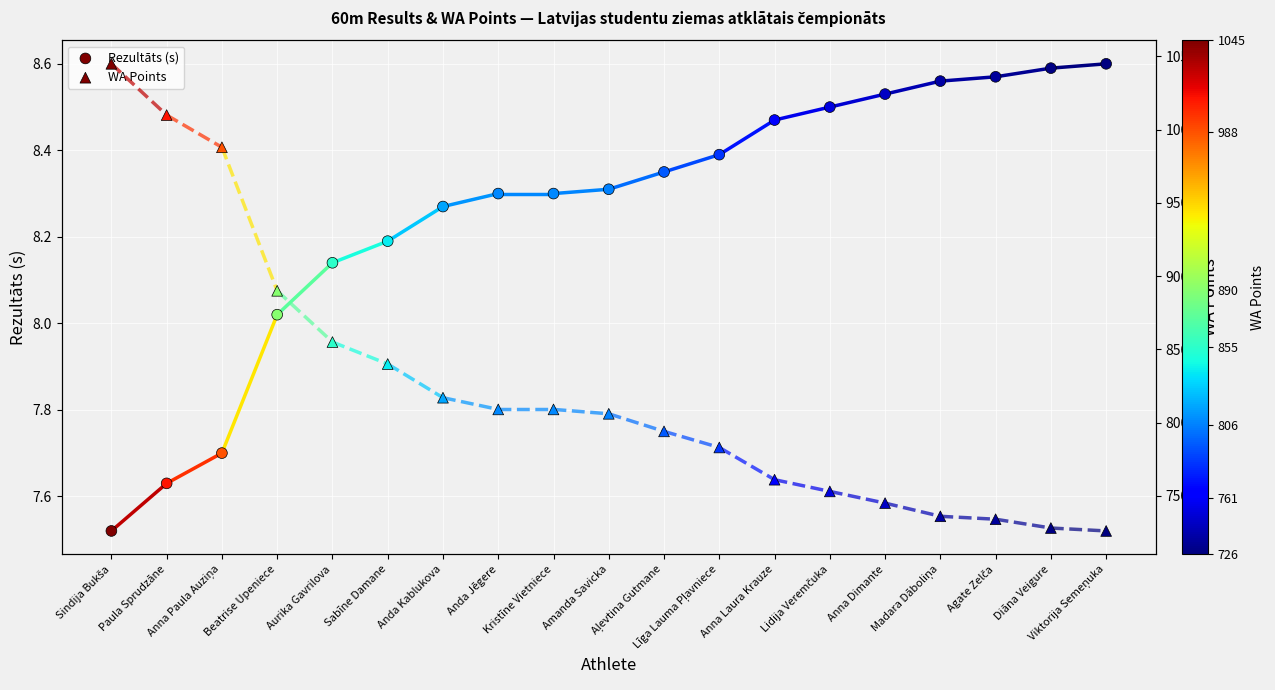

Which series has the largest Y range (max minus min)?

WA Points